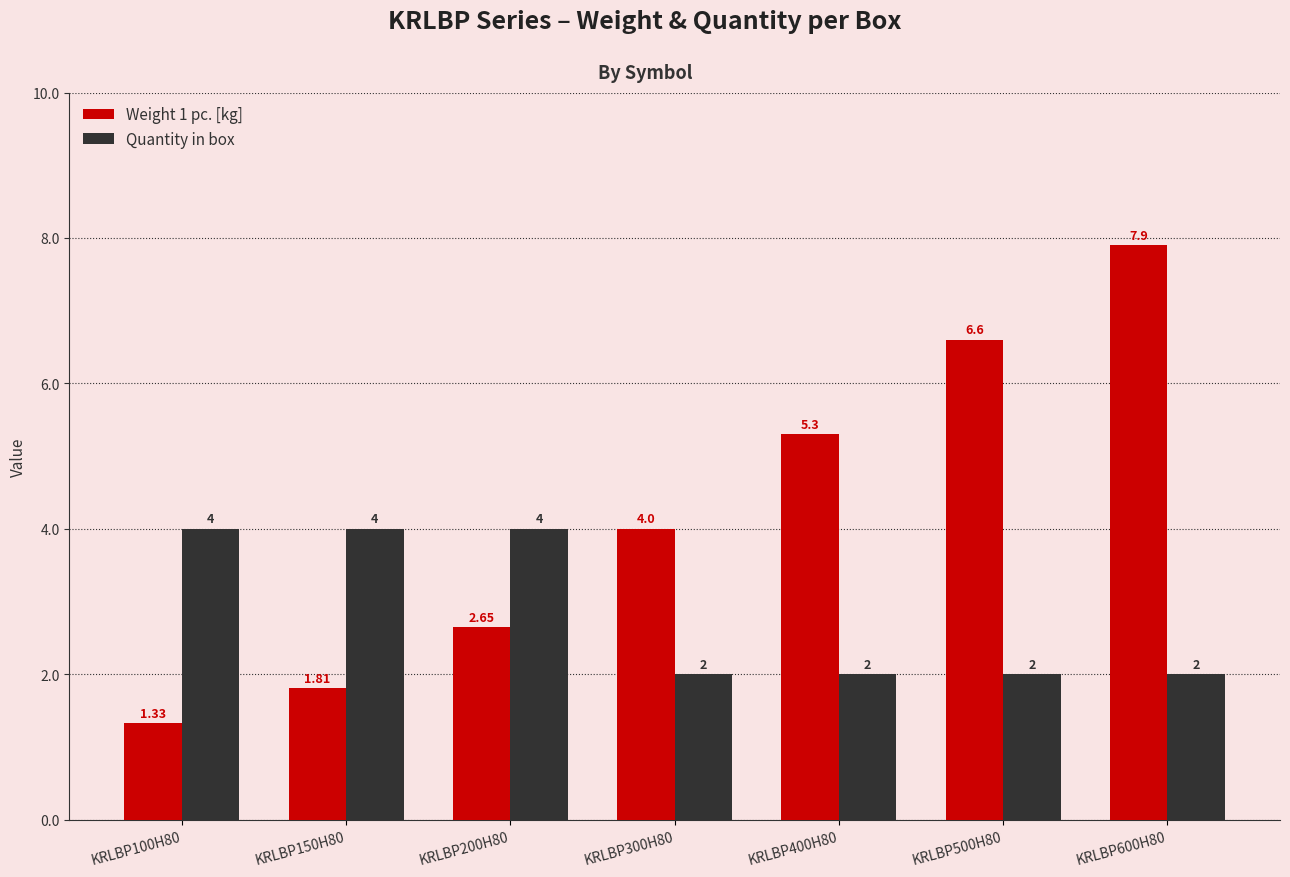

Which series has the widest spread of values?

Weight 1 pc. [kg]